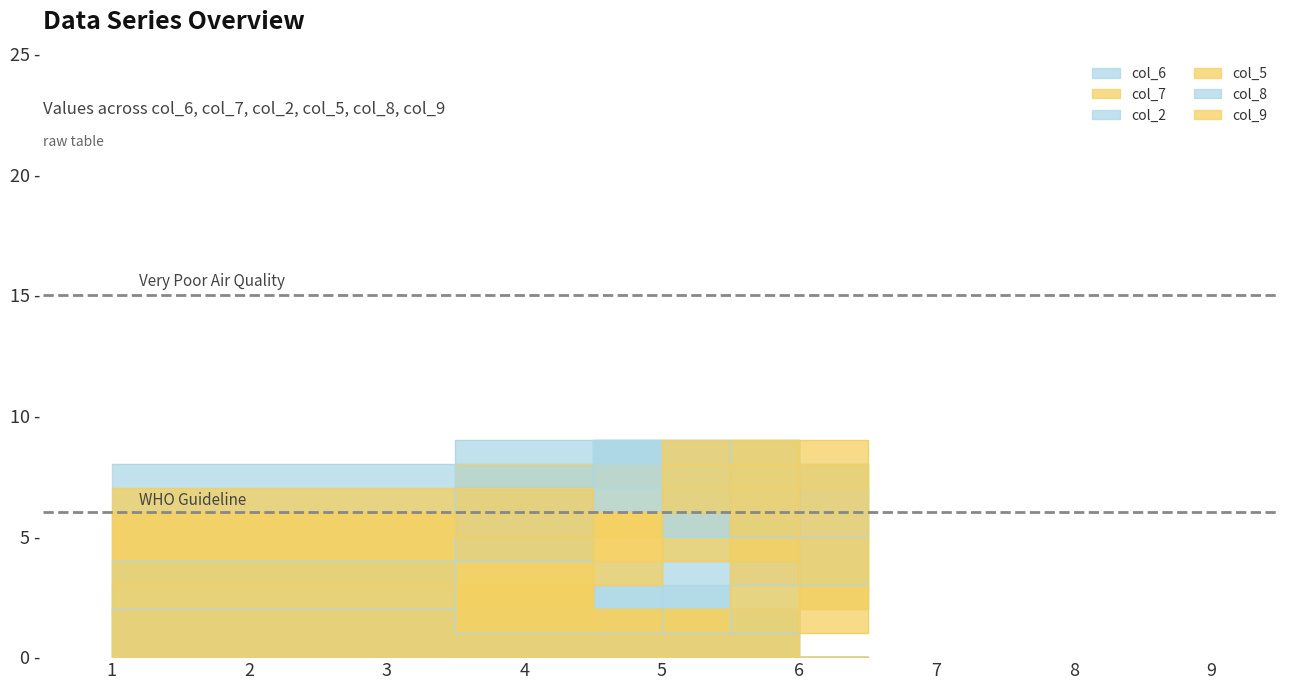

How many data points in col_5 are above 5?

4